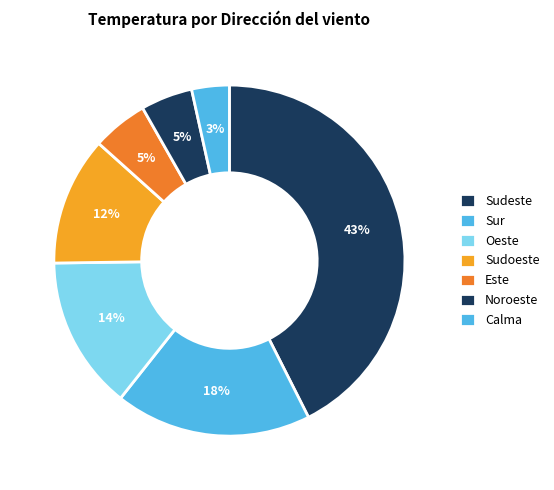

Count the number of slices in the pie.

7